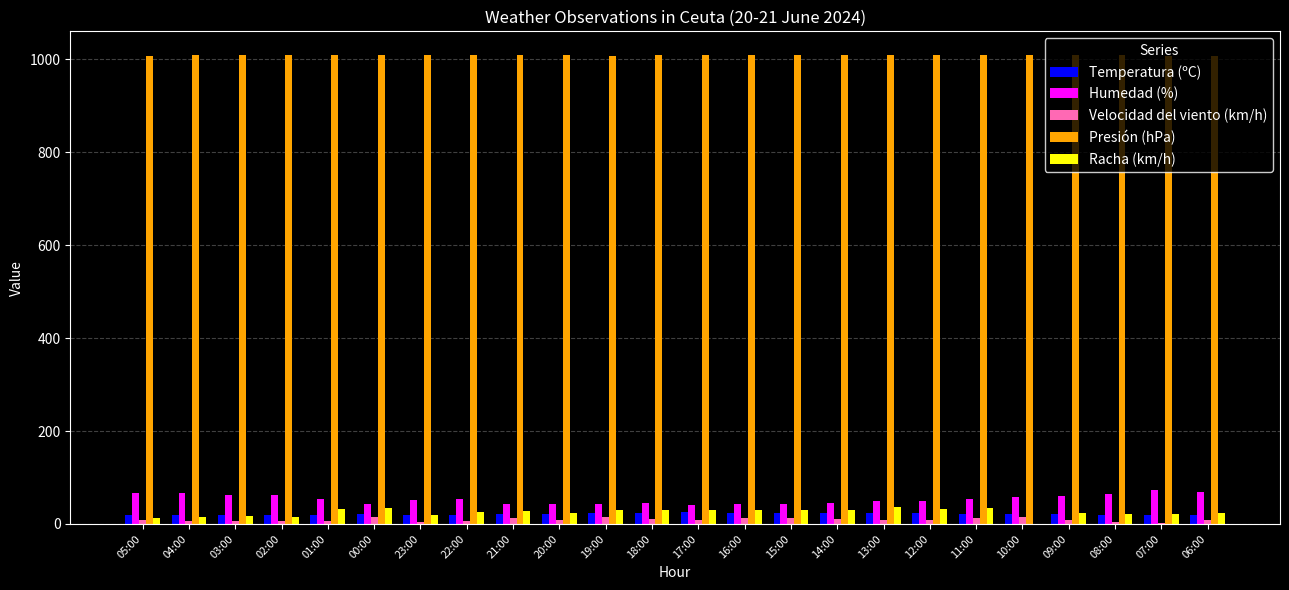

Is the value of Racha (km/h) at 20:00 greater than the value of Humedad (%) at 11:00?

No